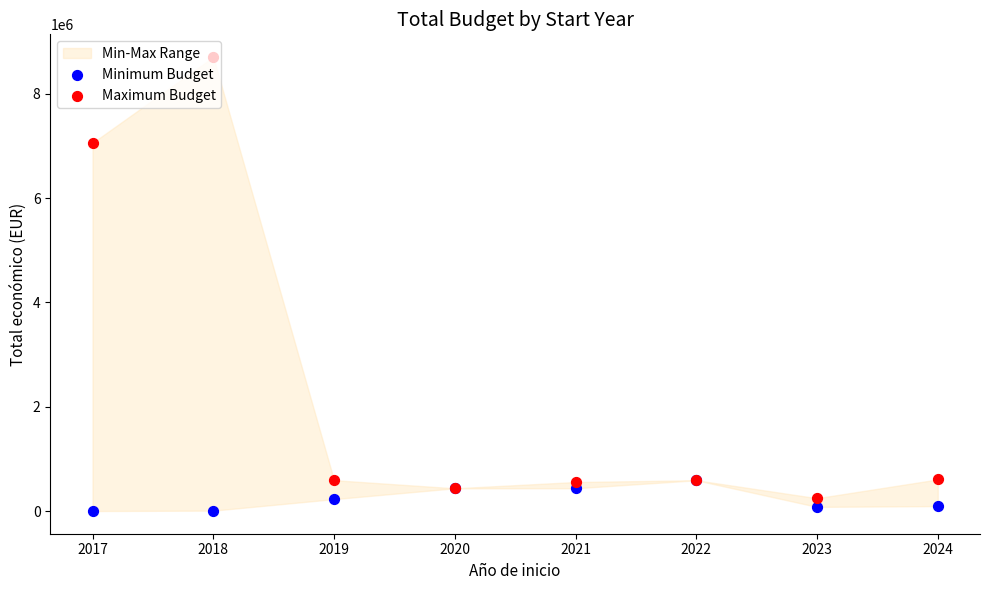

Which series contains the lowest Y value?

Minimum Budget